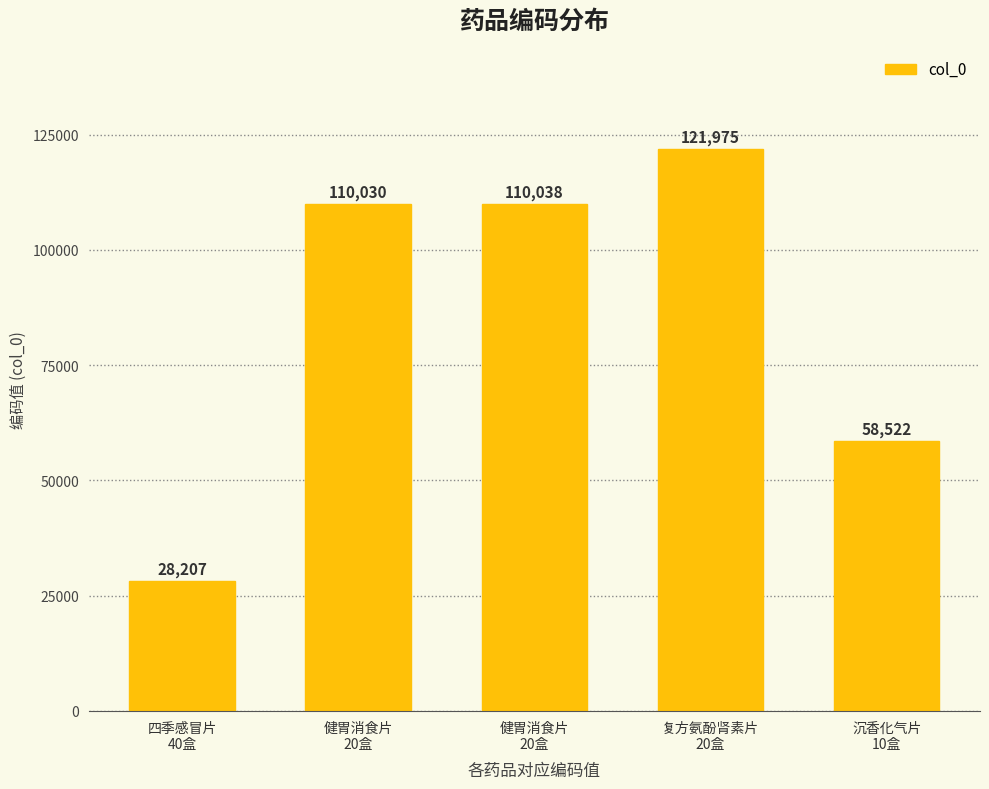

Rank the categories by value from lowest to highest.

四季感冒片
40盒, 沉香化气片
10盒, 健胃消食片
20盒, 健胃消食片
20盒, 复方氨酚肾素片
20盒